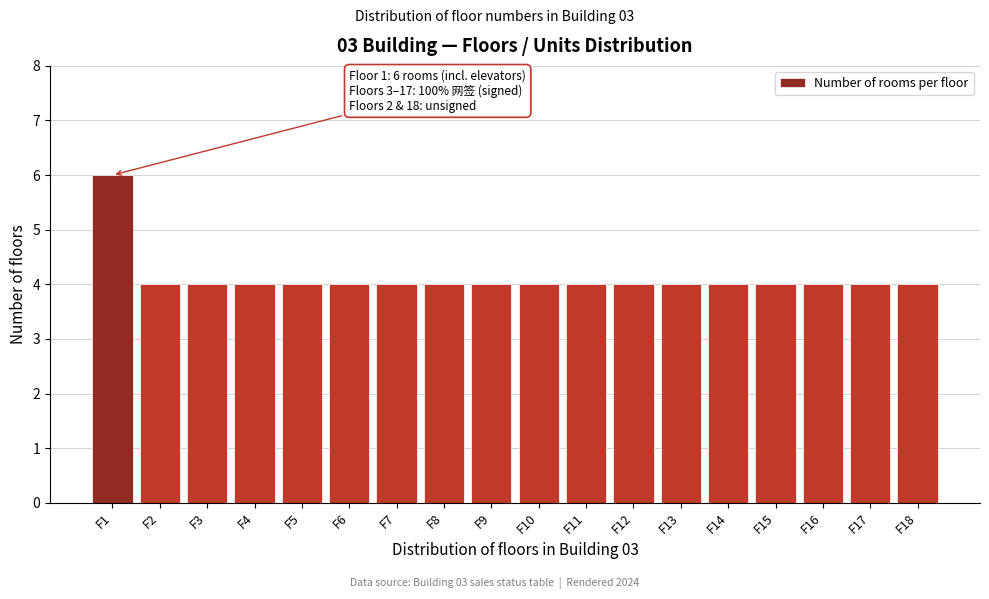

Reading left to right, extract all data points from this chart.

6	4	4	4	4	4	4	4	4	4	4	4	4	4	4	4	4	4